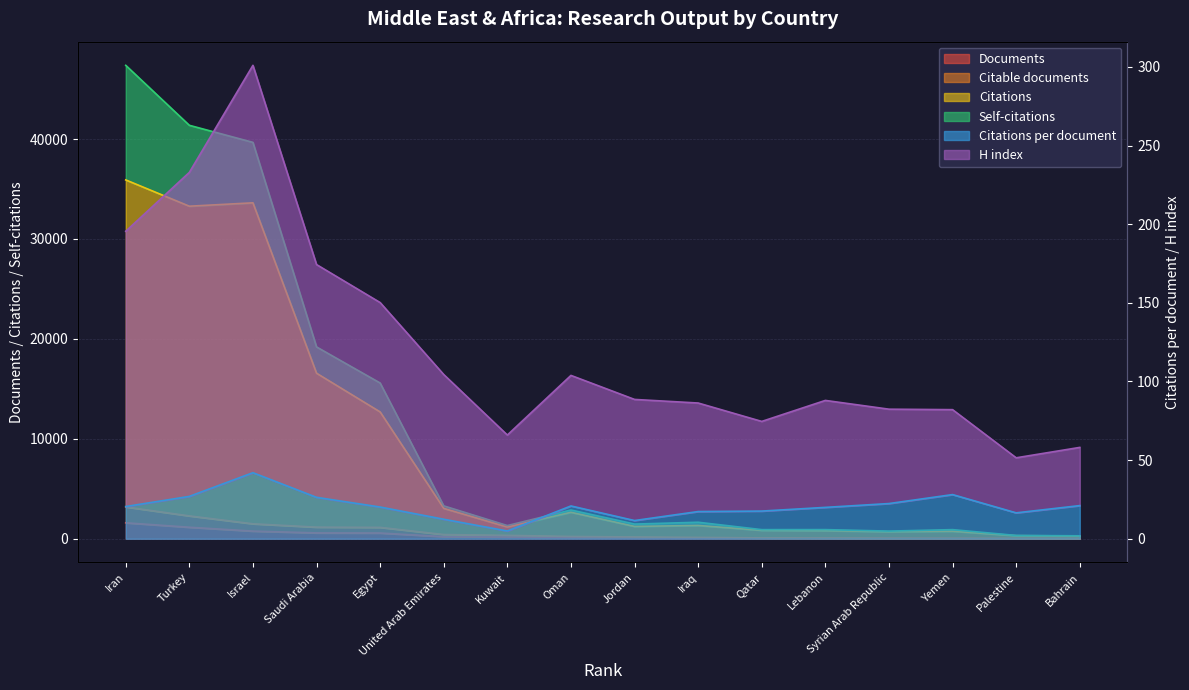

What is the label of the 12th point from the right?

Egypt